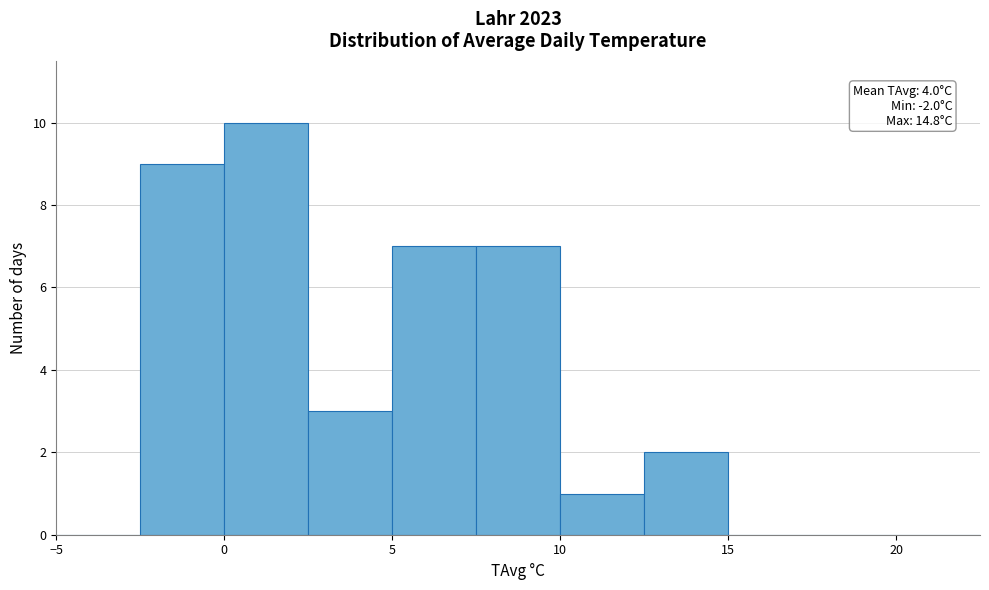

Which range on the x-axis has the tallest bar?

0.0 to 2.5